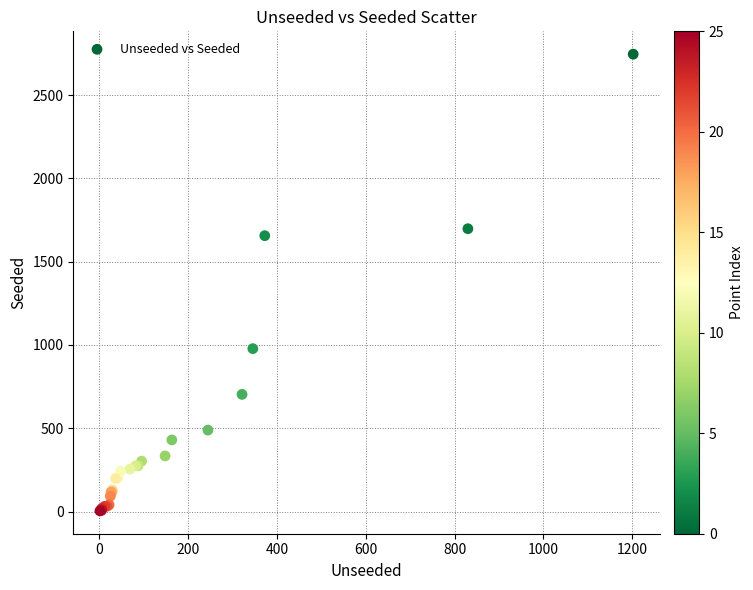

What Y value in the scatter plot is closest to 1374?

1656.0